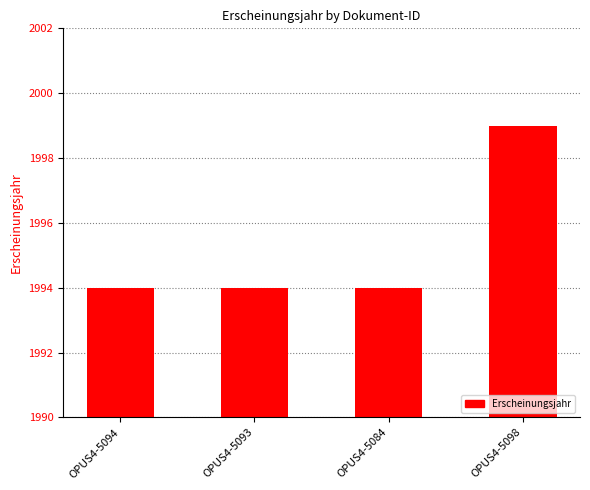

At which category does the chart reach its peak across all series?

OPUS4-5098